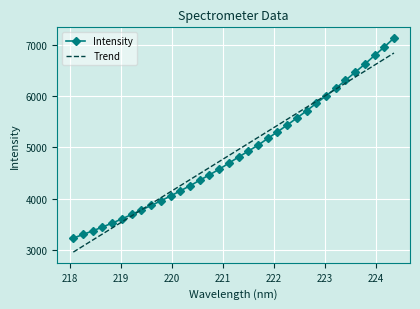

What is the smallest value displayed?

2964.9